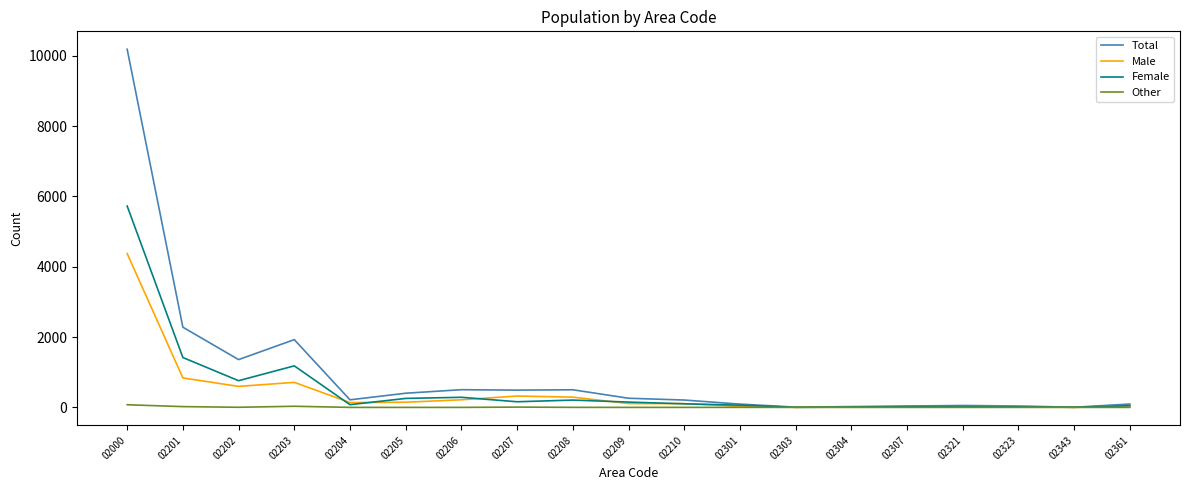

Is it true that Total equals 403 at 02205?

True